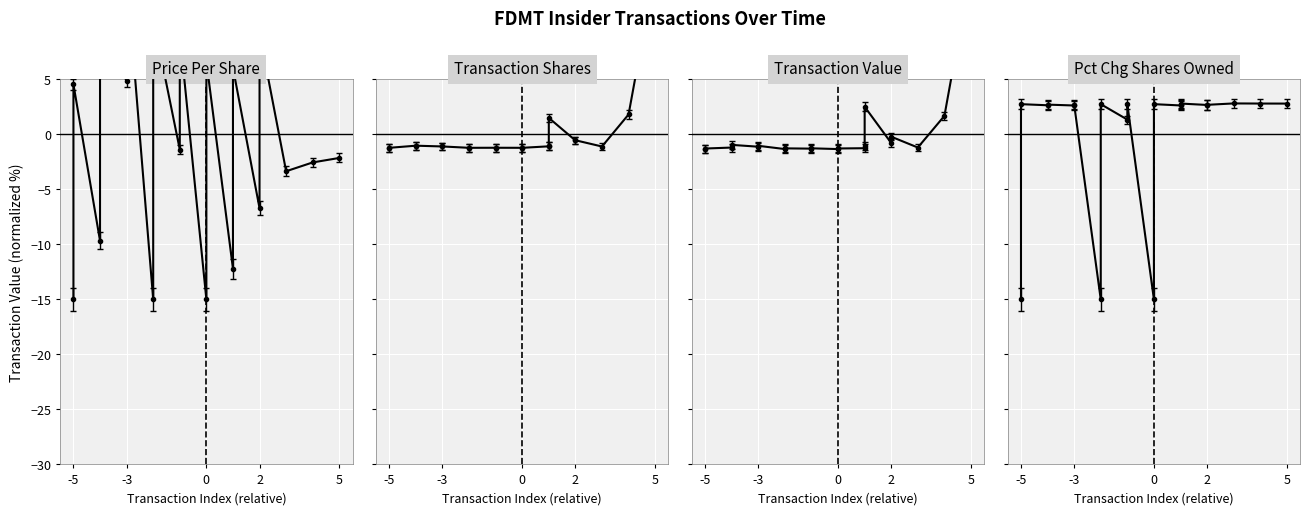

How many interior local peaks does the transactionValue series have?

6